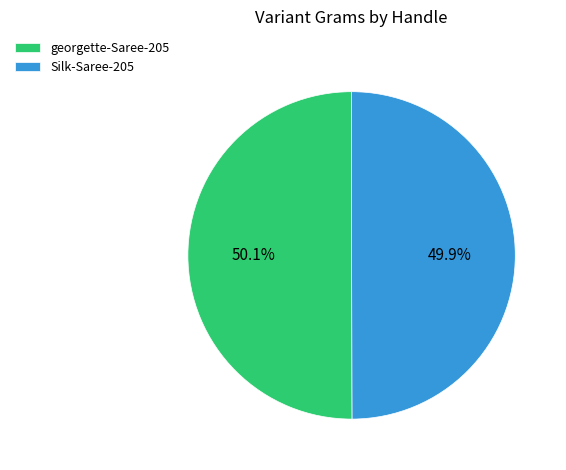

How many slices are in this pie chart?

2